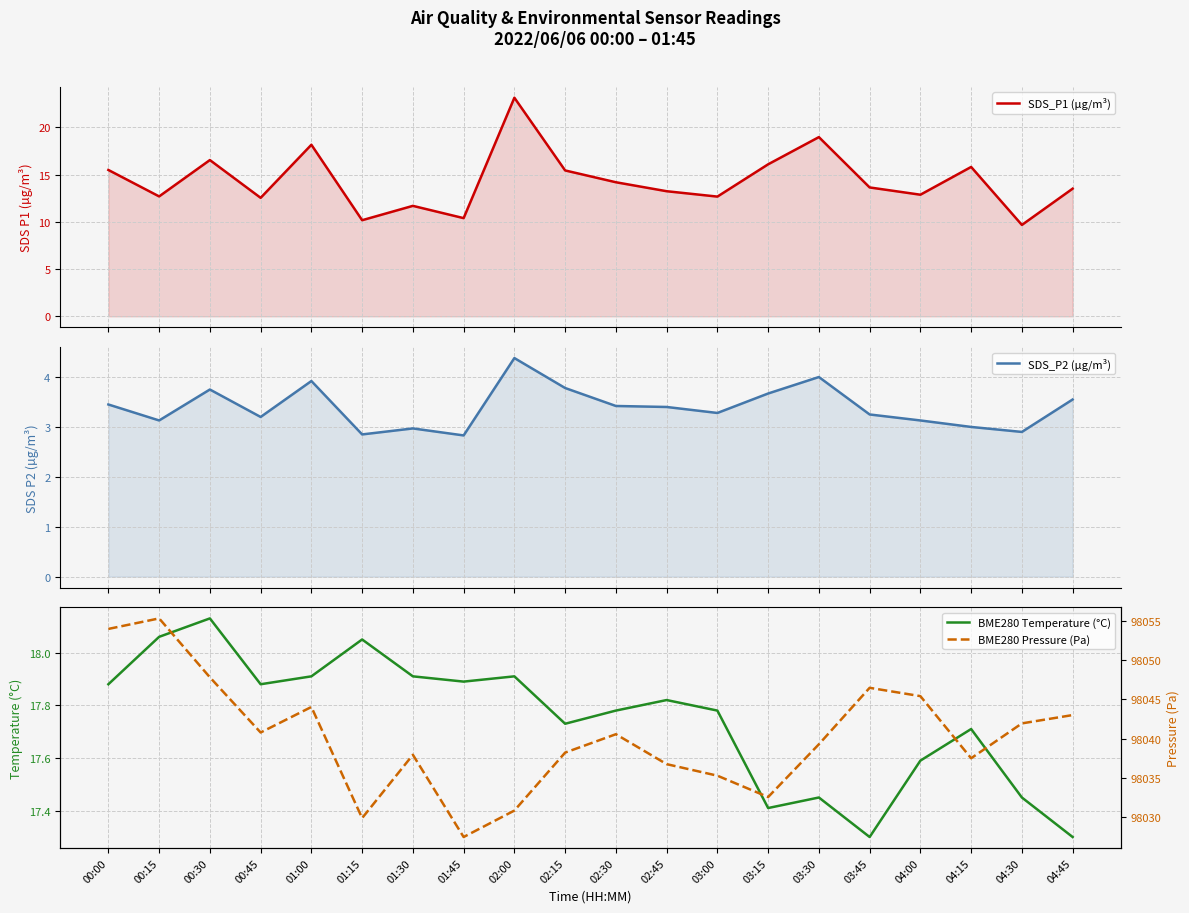

The SDS_P1 (µg/m³) series shows 4.4 at 01:30. True or false?

False